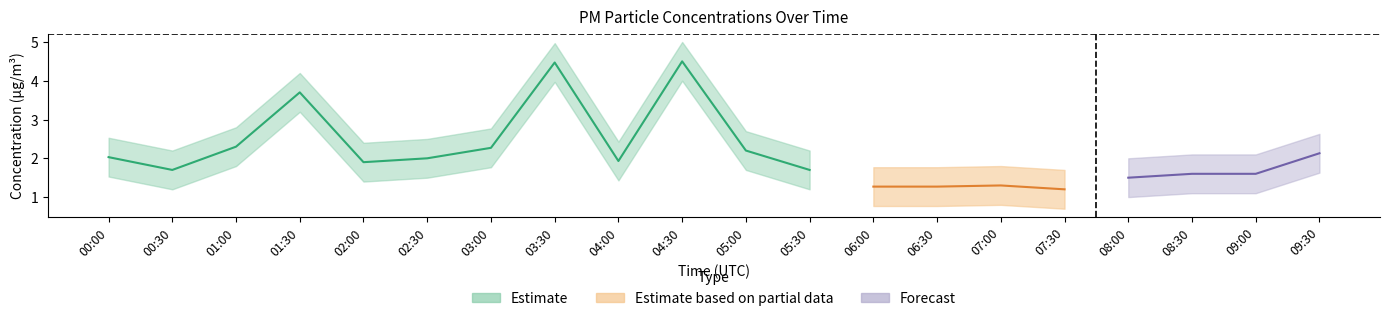

Where is P2 nearest to the value 1?

07:30